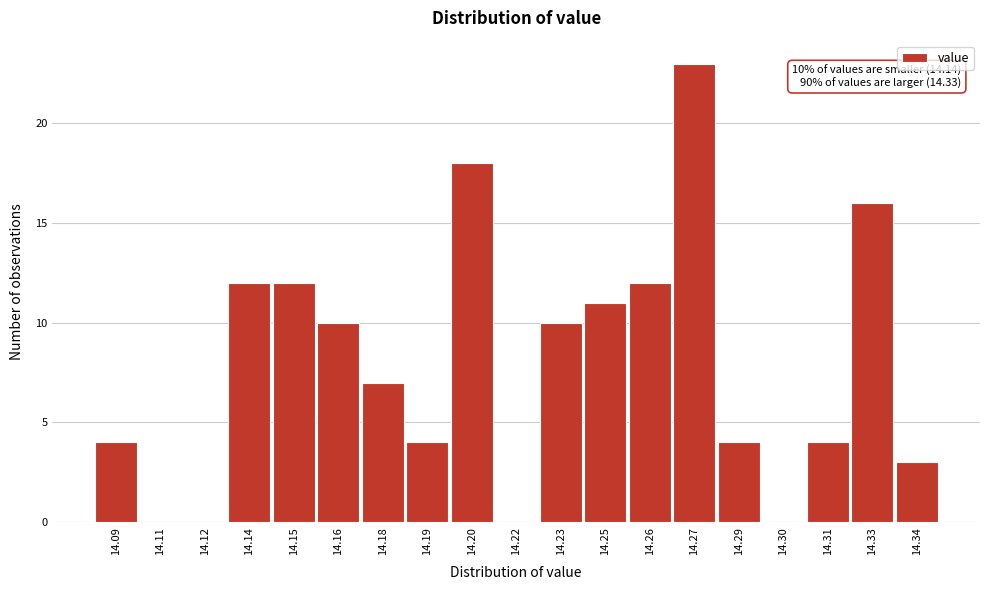

Reading left to right, what are all the values shown in this chart?

14.09=4	14.11=0	14.12=0	14.14=12	14.15=12	14.16=10	14.18=7	14.19=4	14.20=18	14.22=0	14.23=10	14.25=11	14.26=12	14.27=23	14.29=4	14.30=0	14.31=4	14.33=16	14.34=3